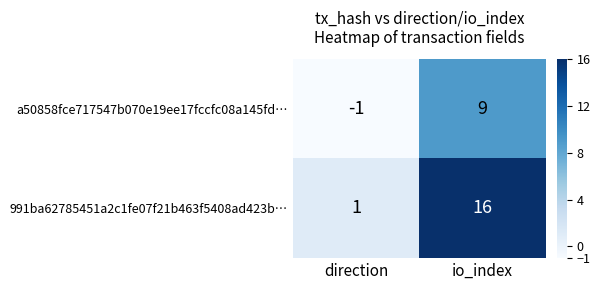

How many series are shown in this chart?

2